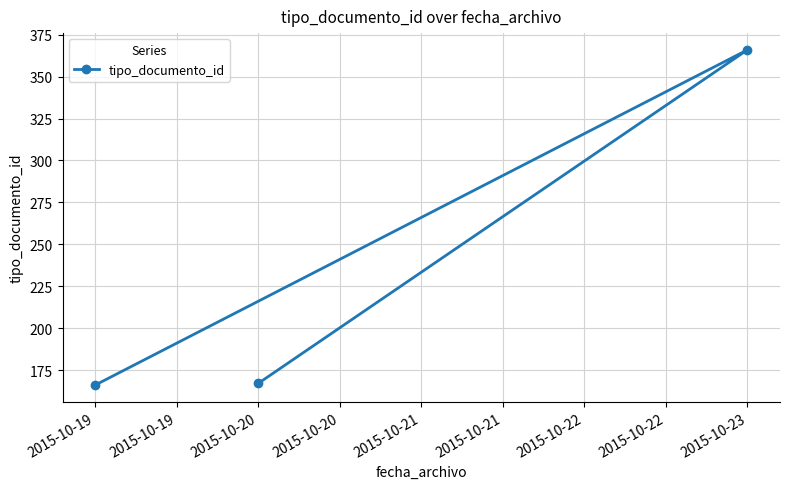

What is the change in value from 2015-10-19 to 2015-10-20?

+1